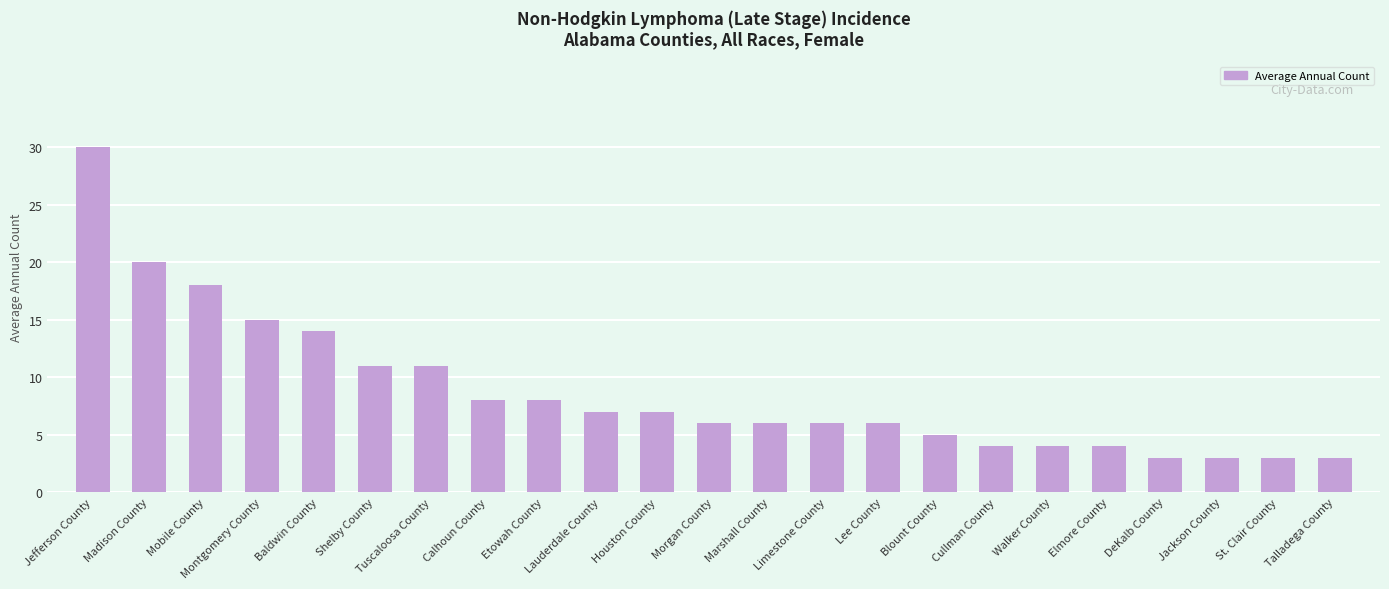

What is the change in value from Marshall County to Talladega County?

-3